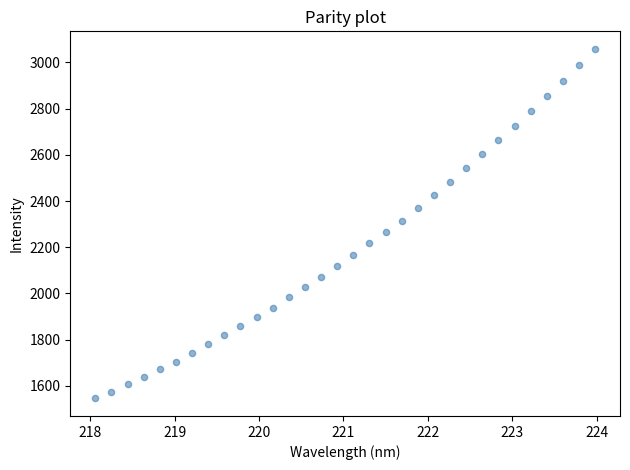

What is the range of X values (max minus min)?

5.9